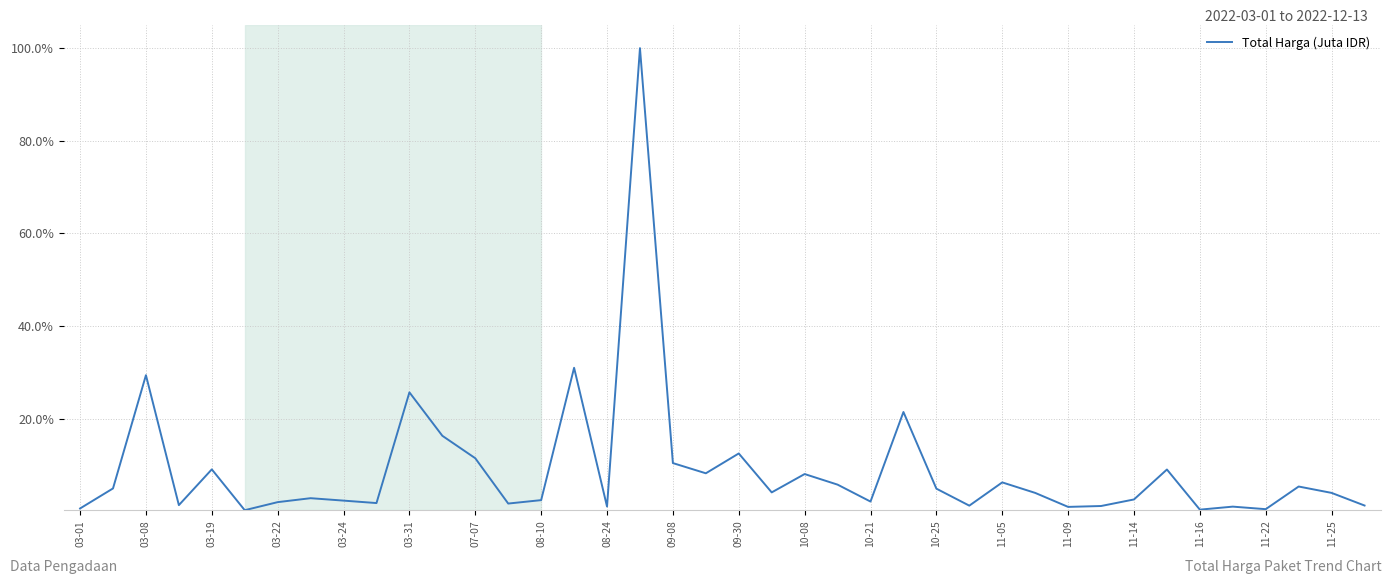

What is the maximum value shown in the chart?

100.0